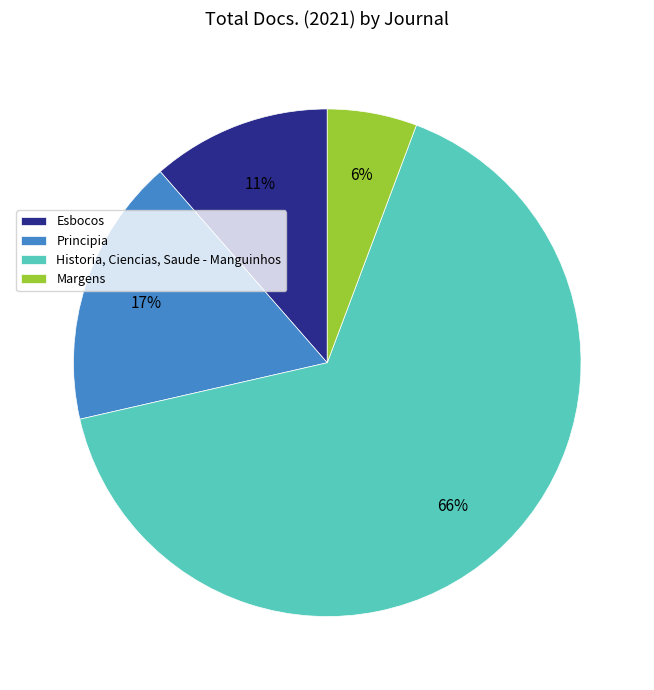

How many segments does this pie chart have?

4